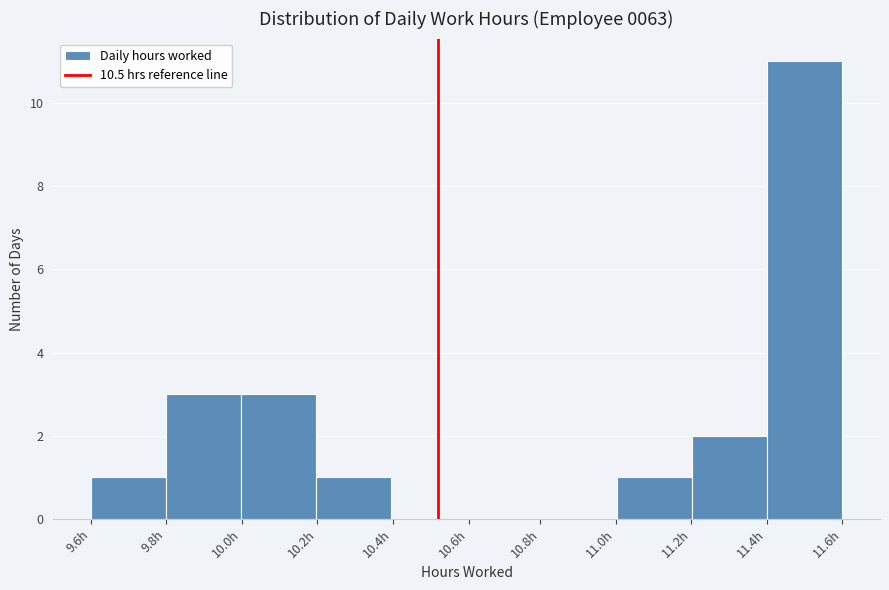

Reading right to left, list all the values displayed in this chart.

11.6h=11	11.4h=2	11.2h=1	11.0h=0	10.6h=0	10.4h=0	10.2h=1	10.0h=3	9.8h=3	9.6h=1